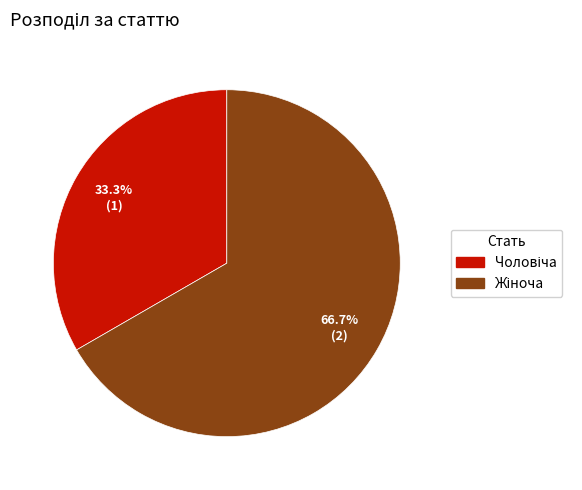

Does any single category account for the majority?

Yes